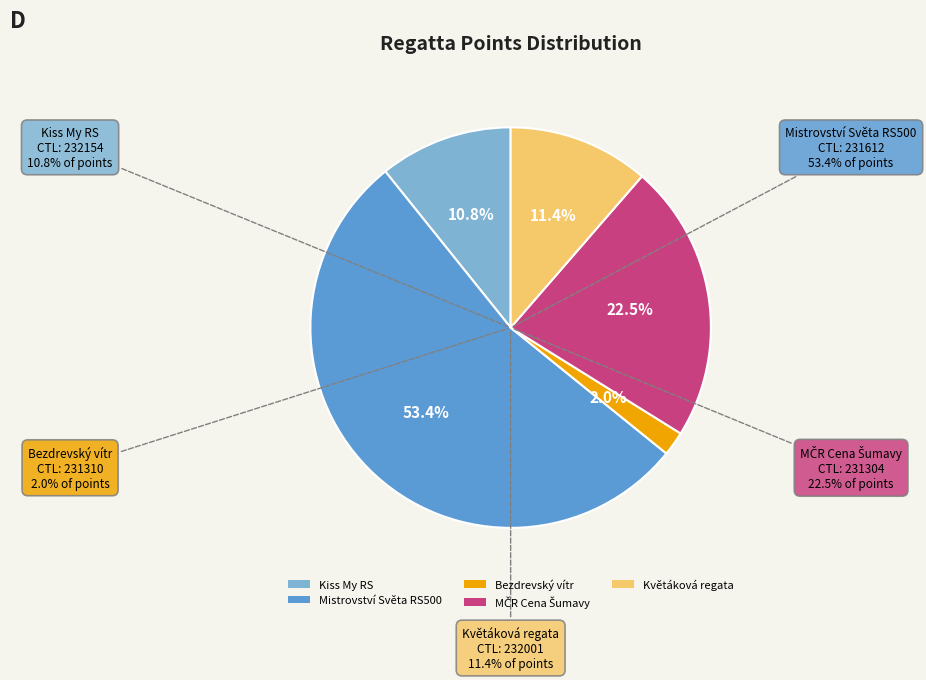

Is 231612 the majority of the pie?

Yes